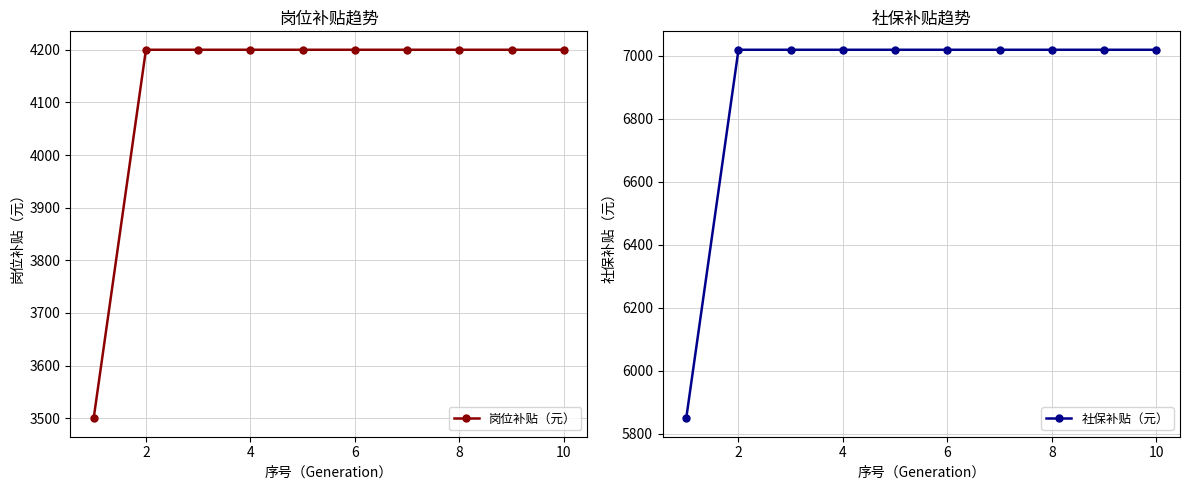

Rank the series by their maximum value, from lowest to highest.

岗位补贴（元）, 社保补贴（元）